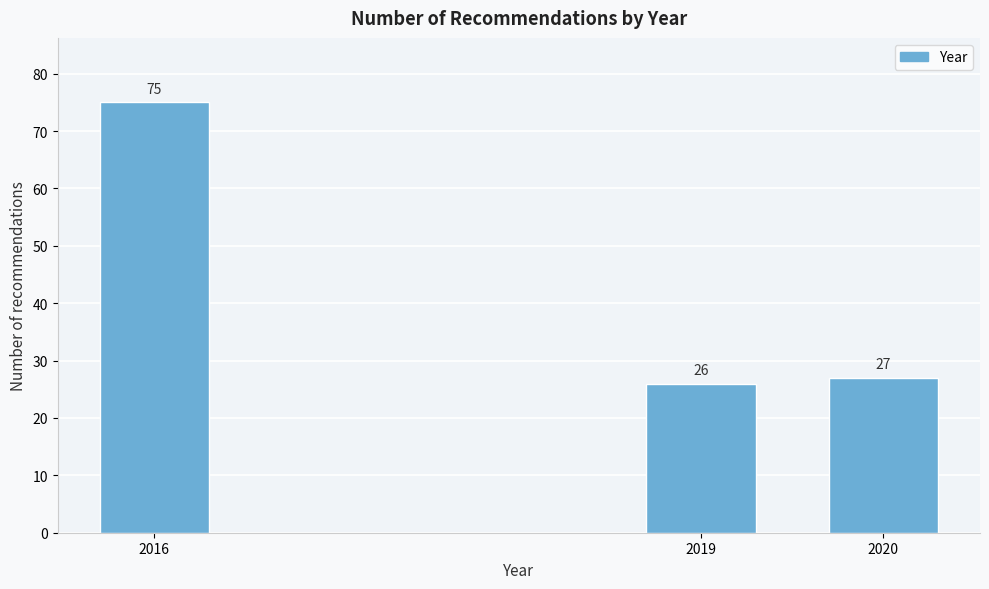

Reading left to right, extract all data points from this chart.

75	26	27